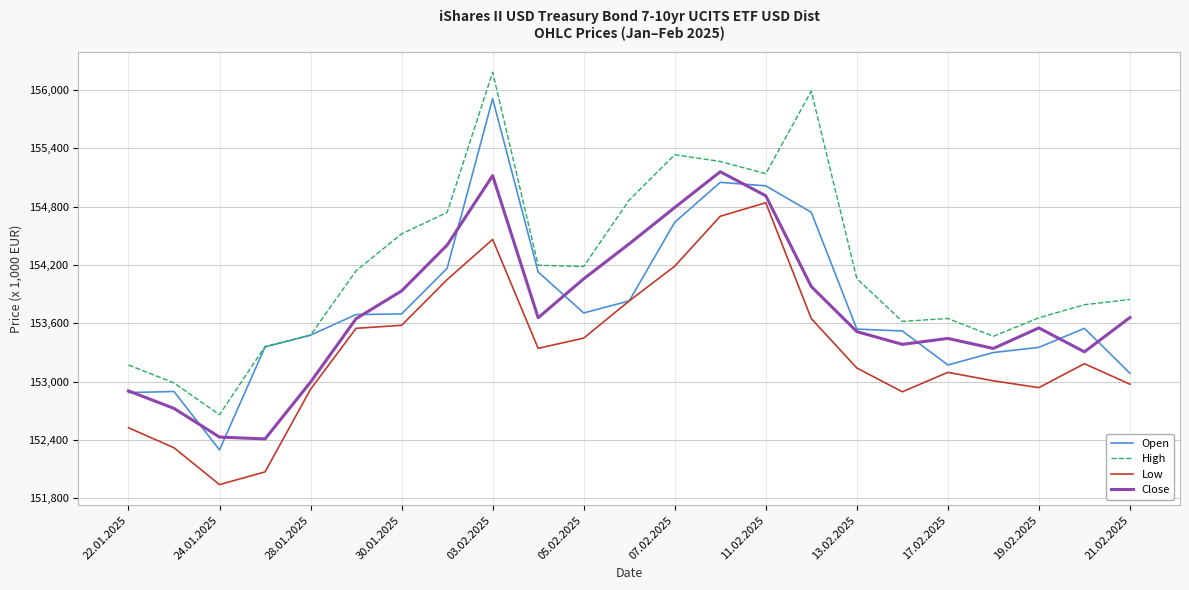

Which series has the largest total across all categories?

High